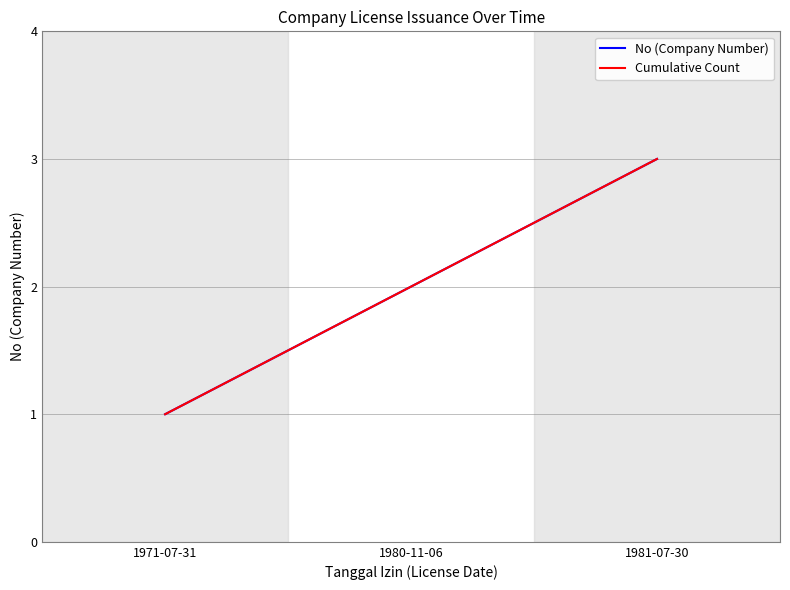

Does the chart display data point markers on the line(s)?

No